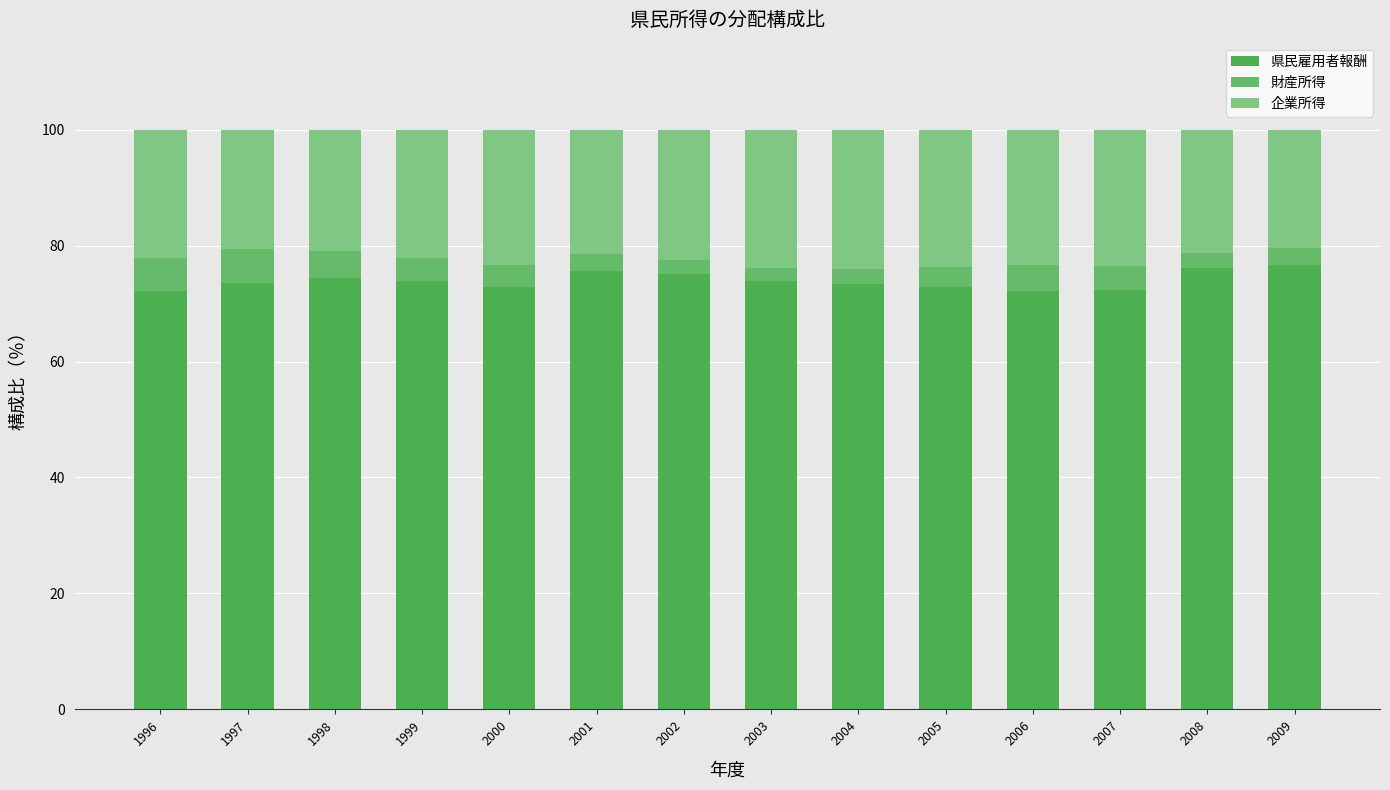

At which category is the sum across all series the highest?

1998